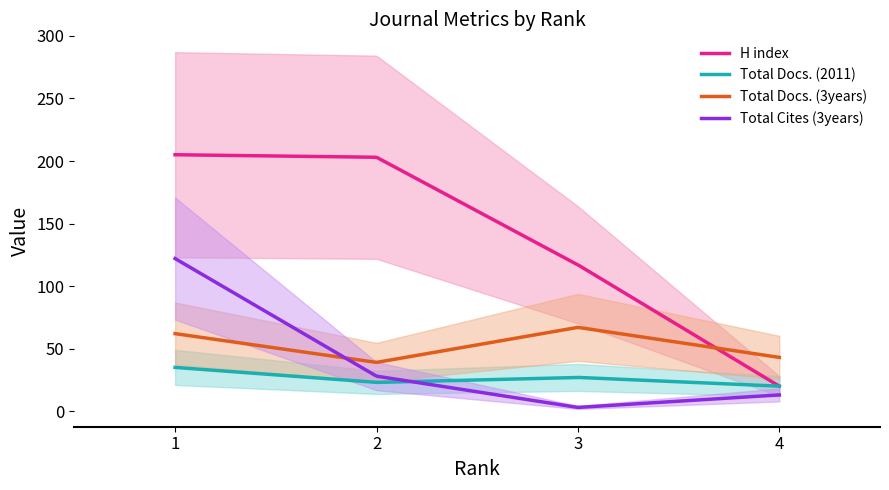

Between which two adjacent categories do Total Cites (3years) and Total Docs. (2011) first intersect?

2 and 3